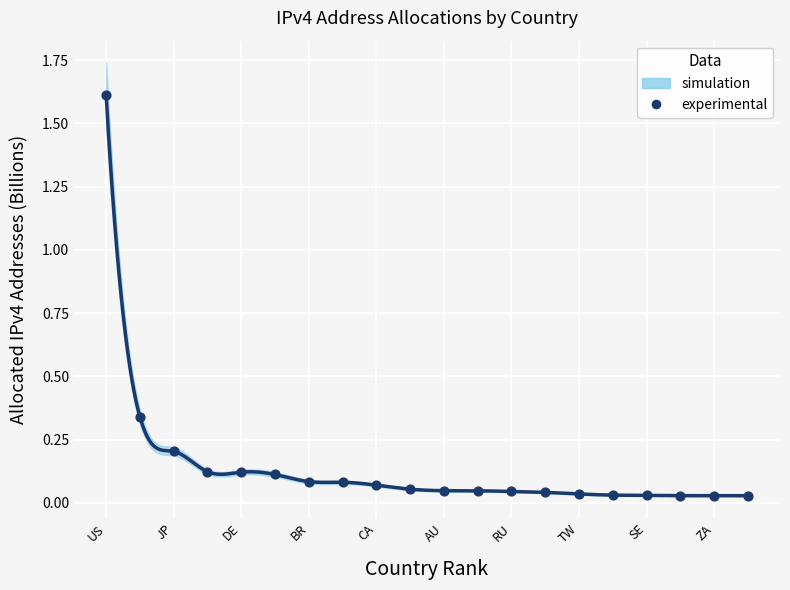

What is the range of Y values (max minus min)?

1.6